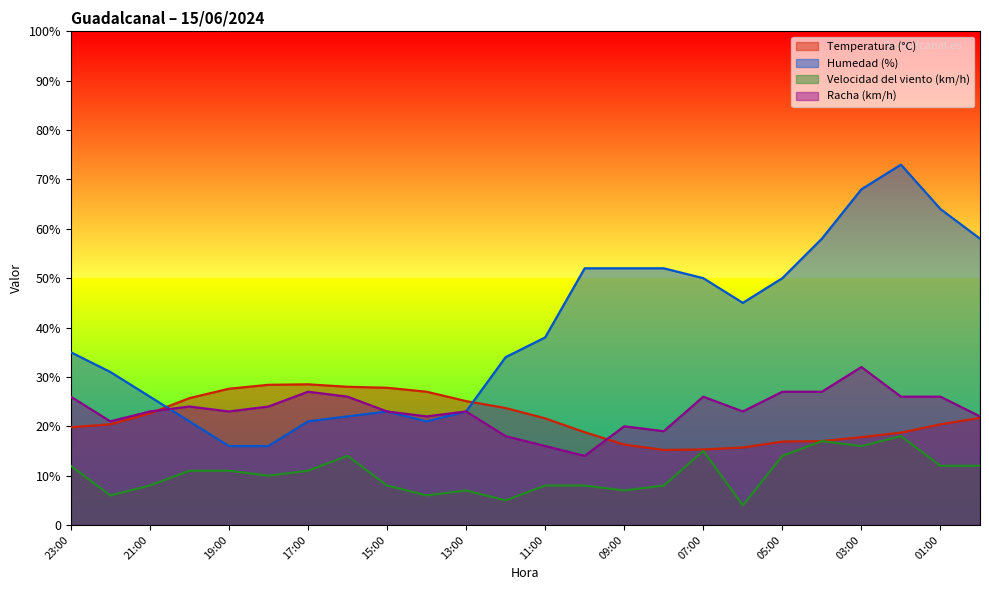

At how many categories does at least one series exceed 58?

3